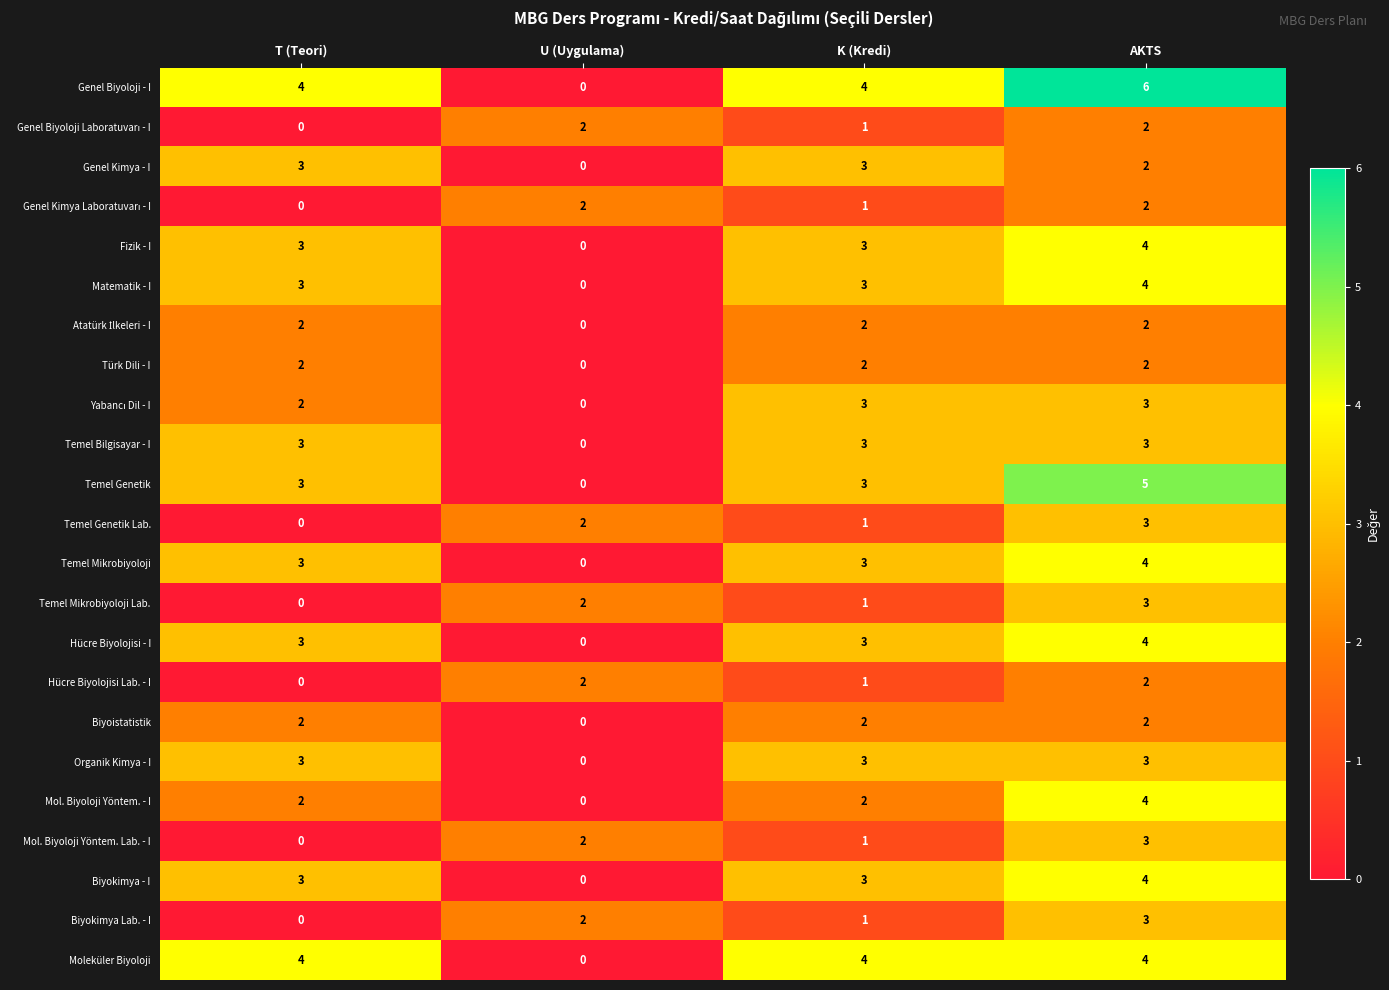

What is the sum of all Moleküler Biyoloji values?

12